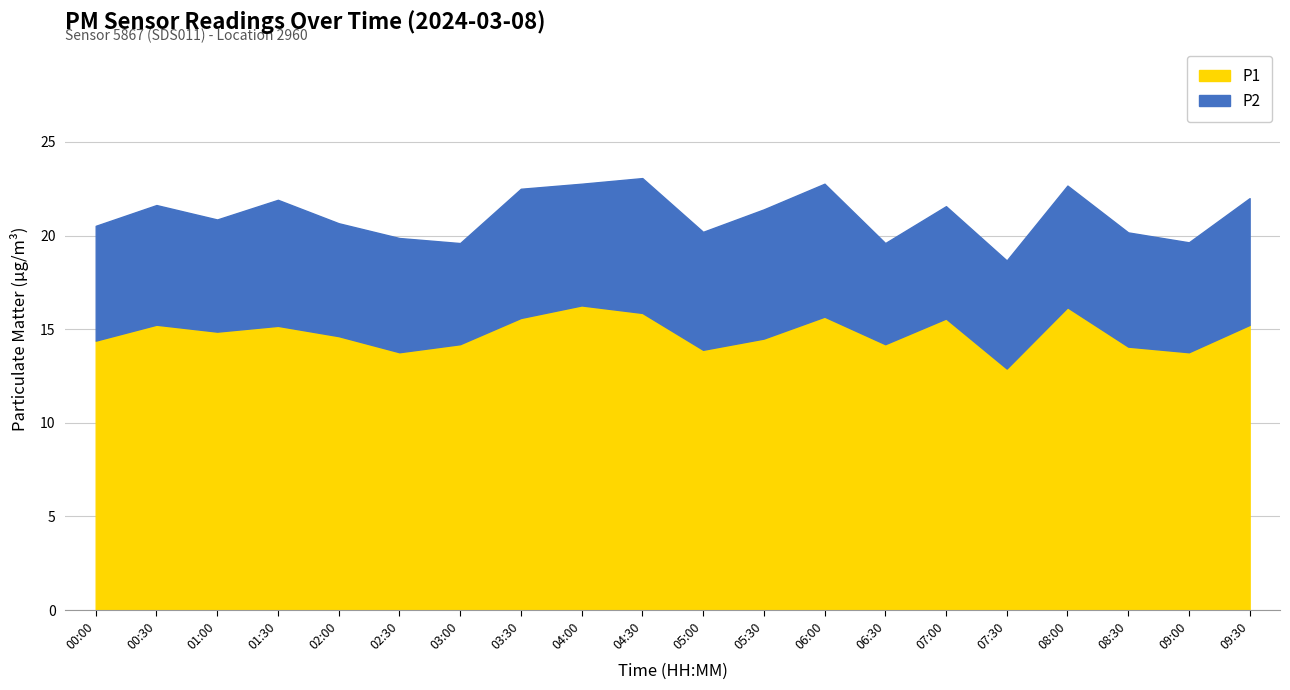

Between 01:00 and 04:00, which series saw the biggest shift?

P1